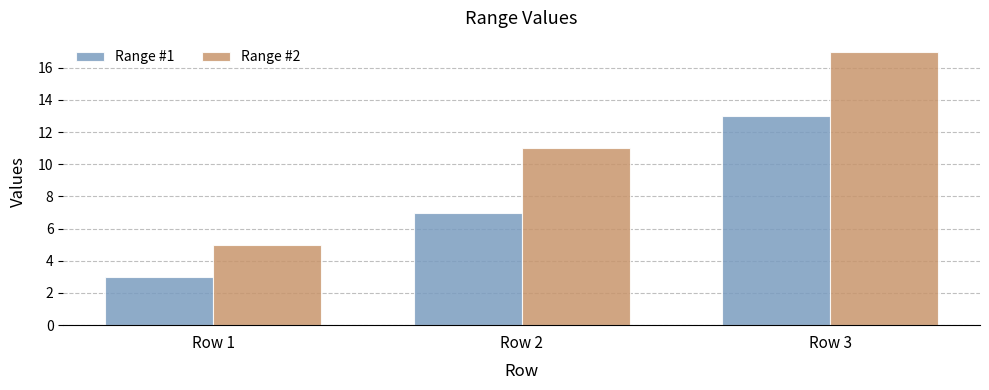

List the labels in order of Range #2 value, smallest first.

Row 1, Row 2, Row 3